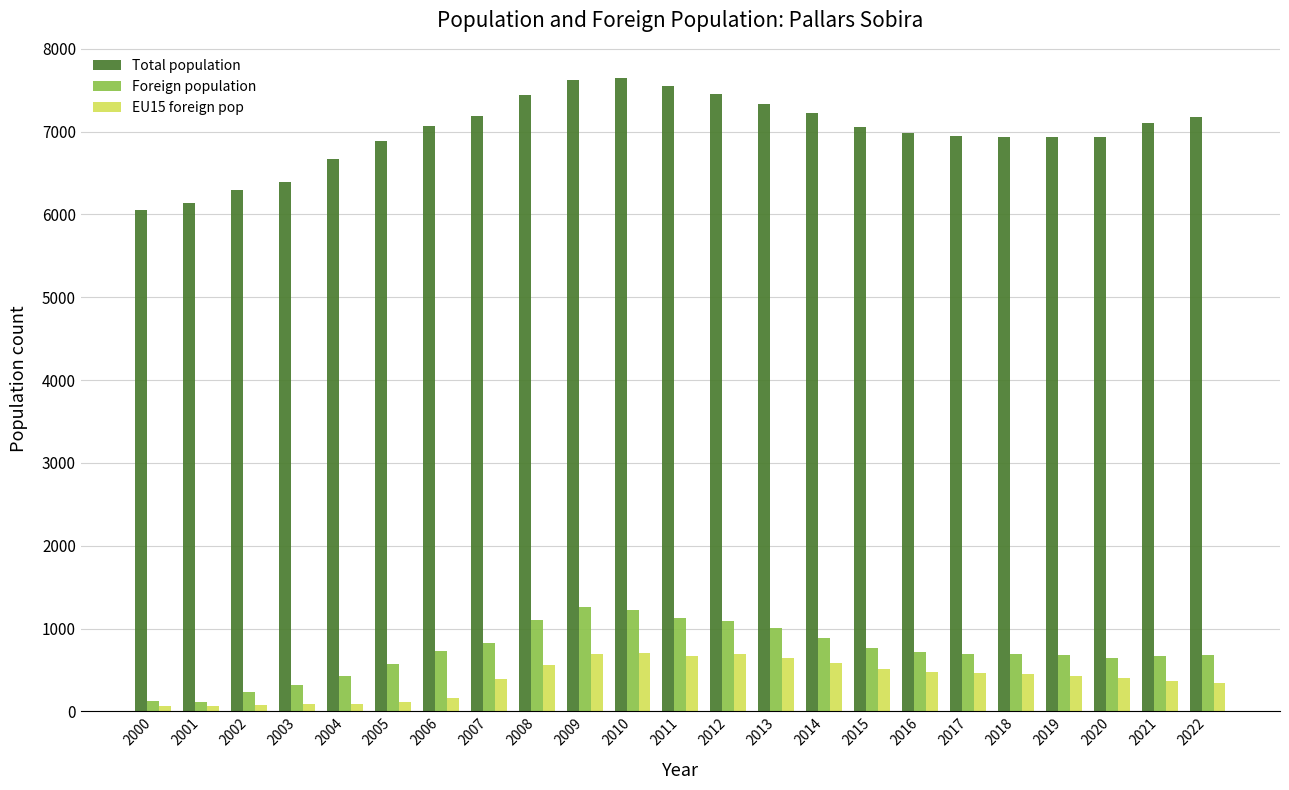

How many data points in Foreign population are less than 696?

11